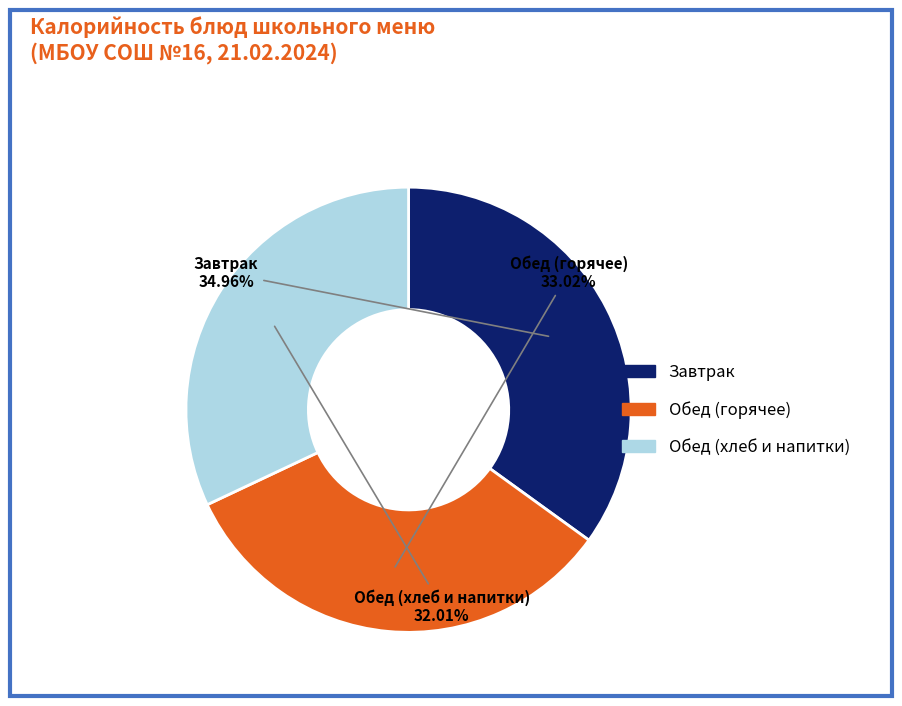

Is there a majority slice in this chart?

No